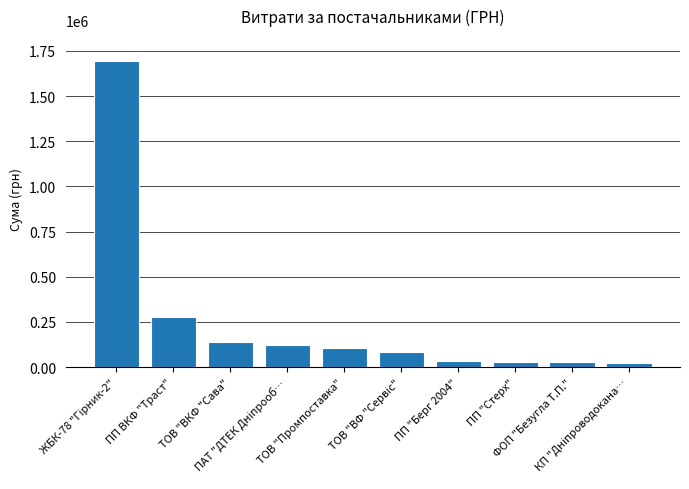

What is the value of the 6th bar from the left?

85176.0